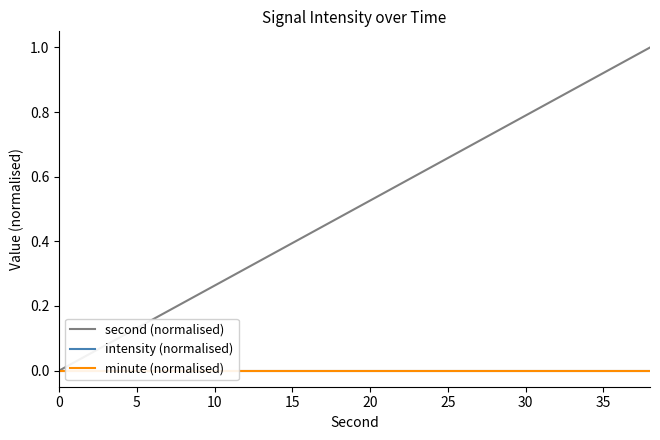

True or false: minute (normalised) and intensity (normalised) cross at least once.

False